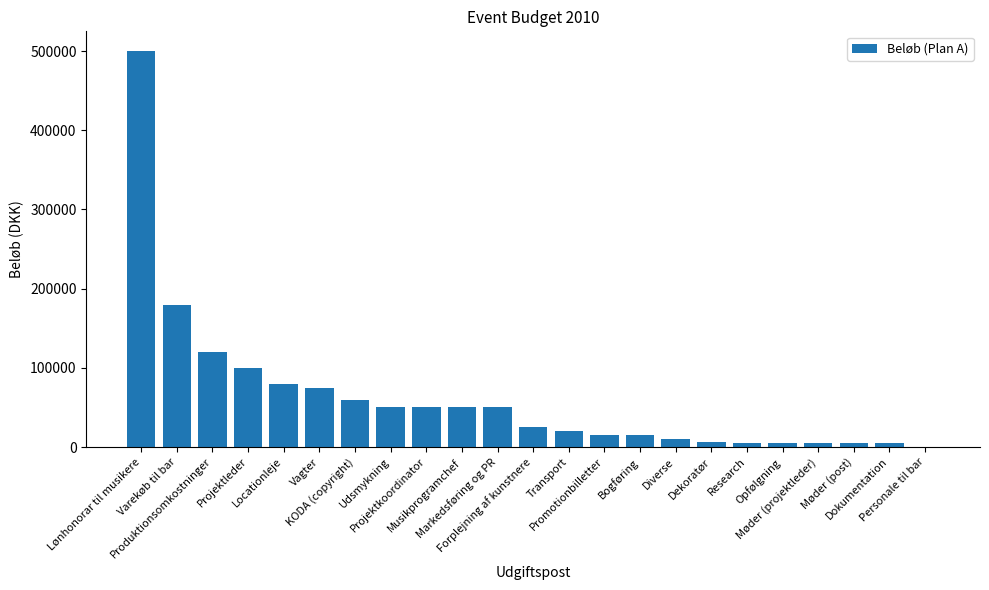

What is the change in value from Varekøb til bar to KODA (copyright)?

-120000